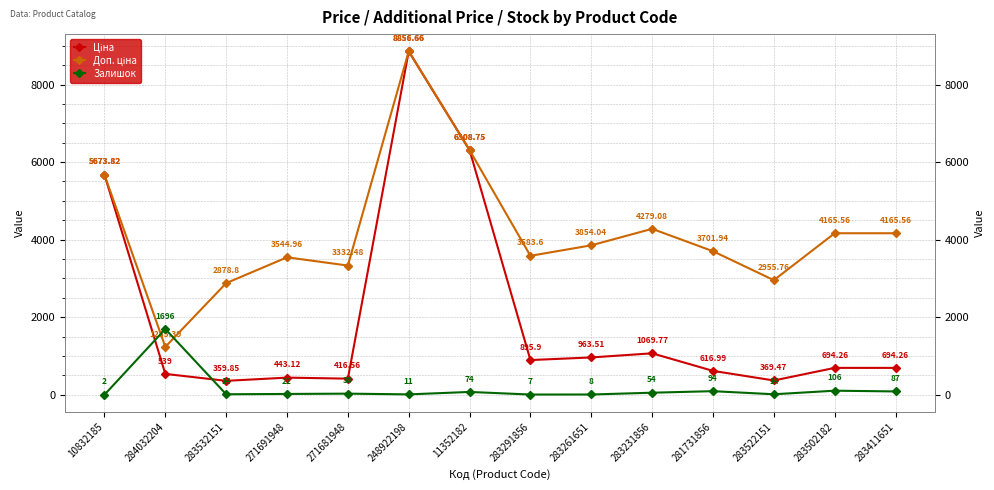

How many values in the Ціна series exceed 694?

8